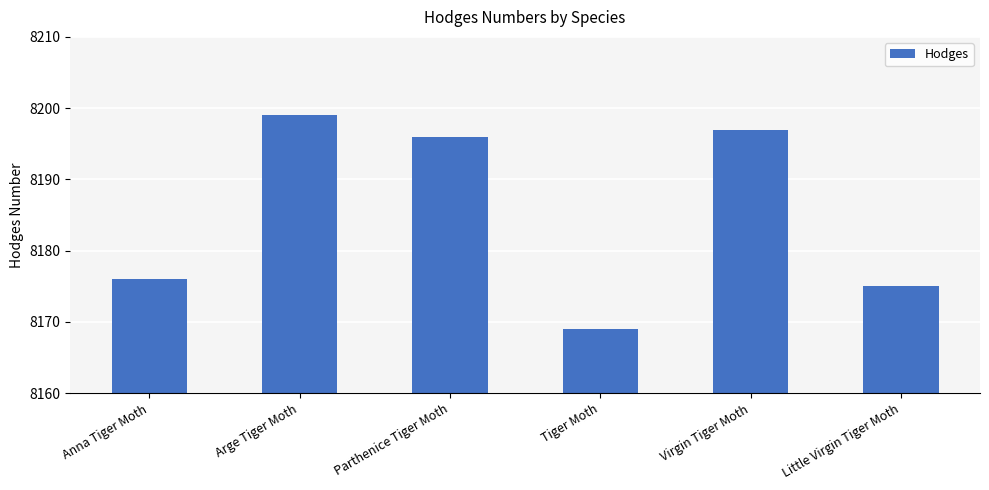

Is it true that the value at Anna Tiger Moth is 8176?

True